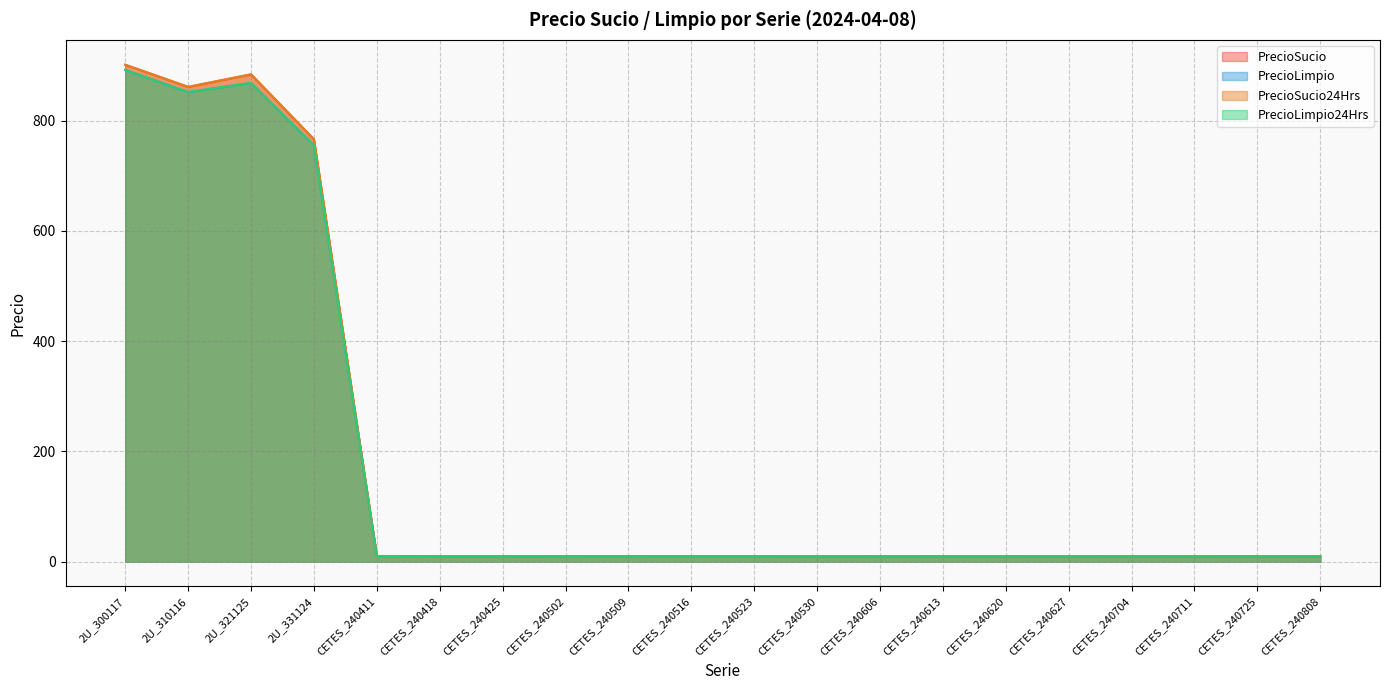

What is the label of the 19th point from the left?

CETES_240725